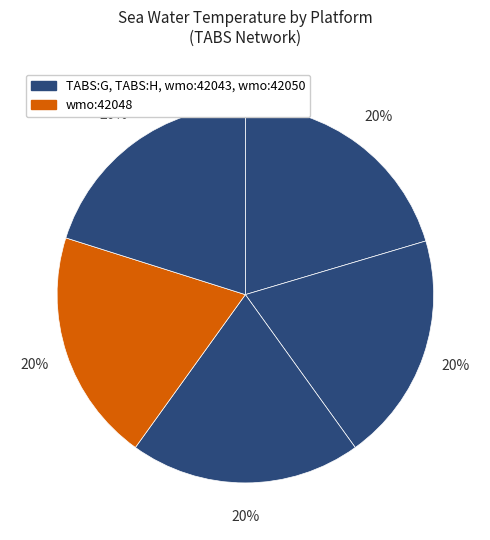

How many slices are in this pie chart?

5